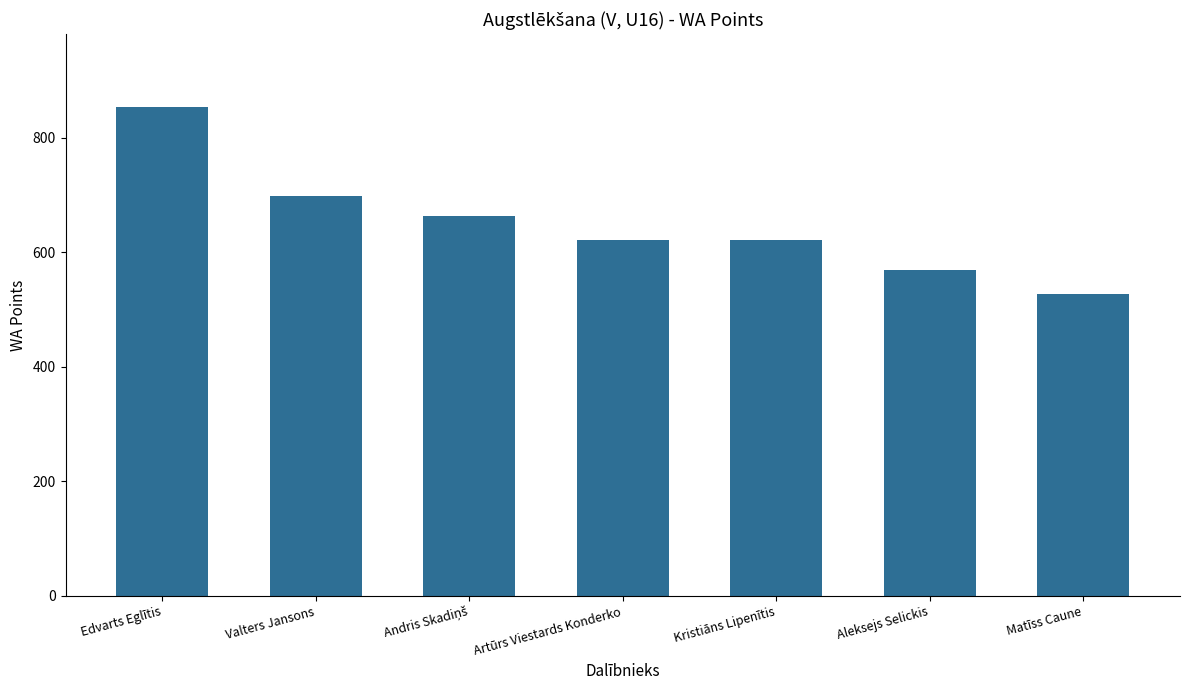

Reading left to right, transcribe all the data shown in this chart.

853	698	663	621	621	570	527